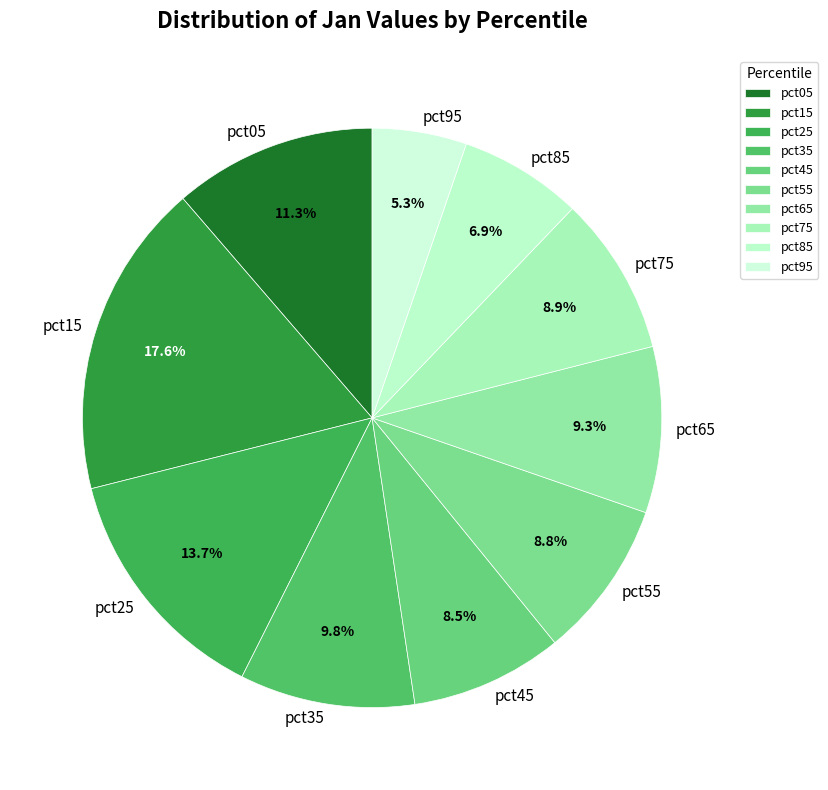

What percentage is NOT represented by pct15?

82.4%